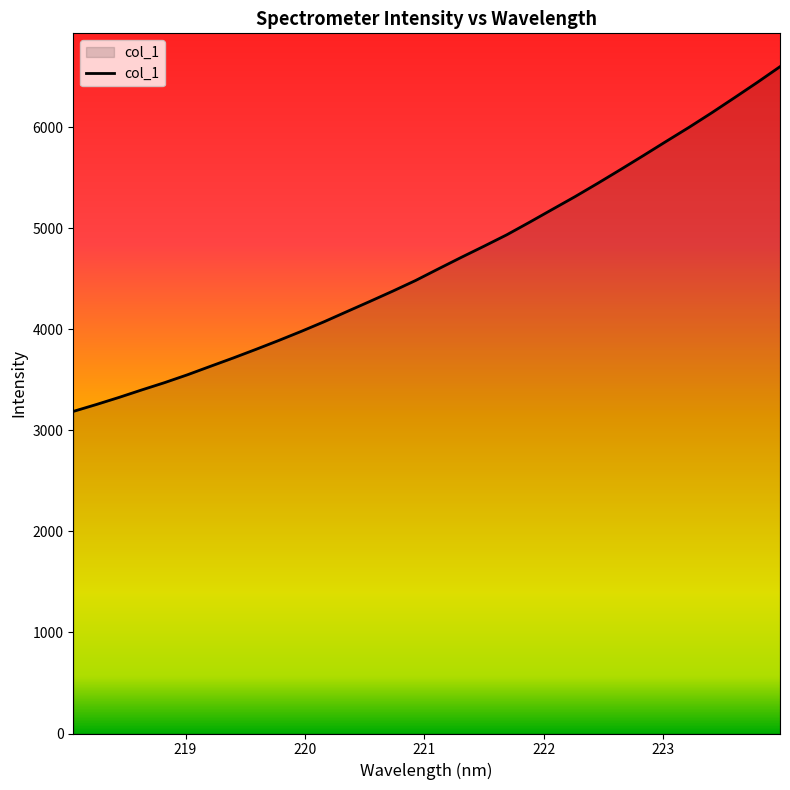

True or false: there are more than 1 points higher than both neighbors.

False